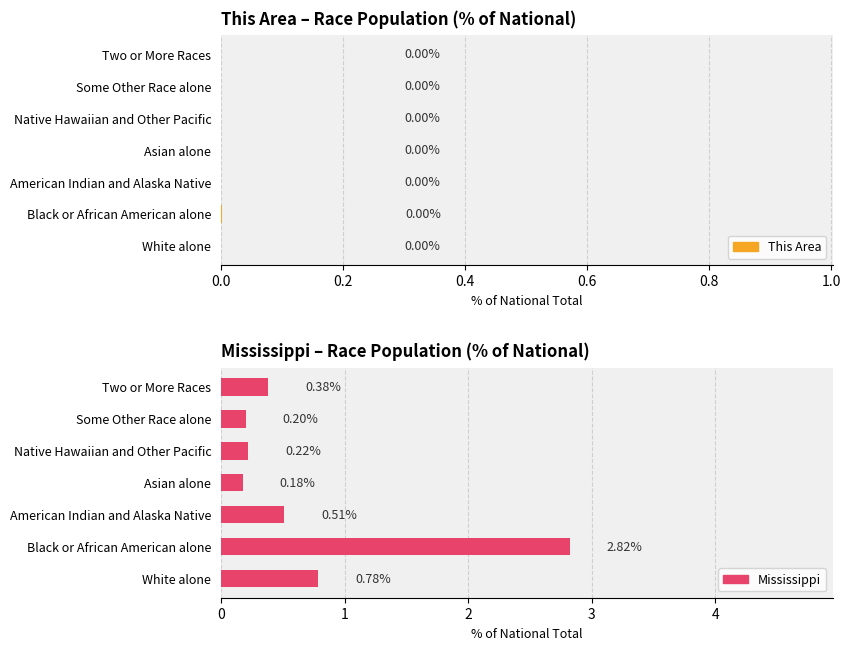

What value does the Mississippi % of National series have at Black or African American alone?

2.8